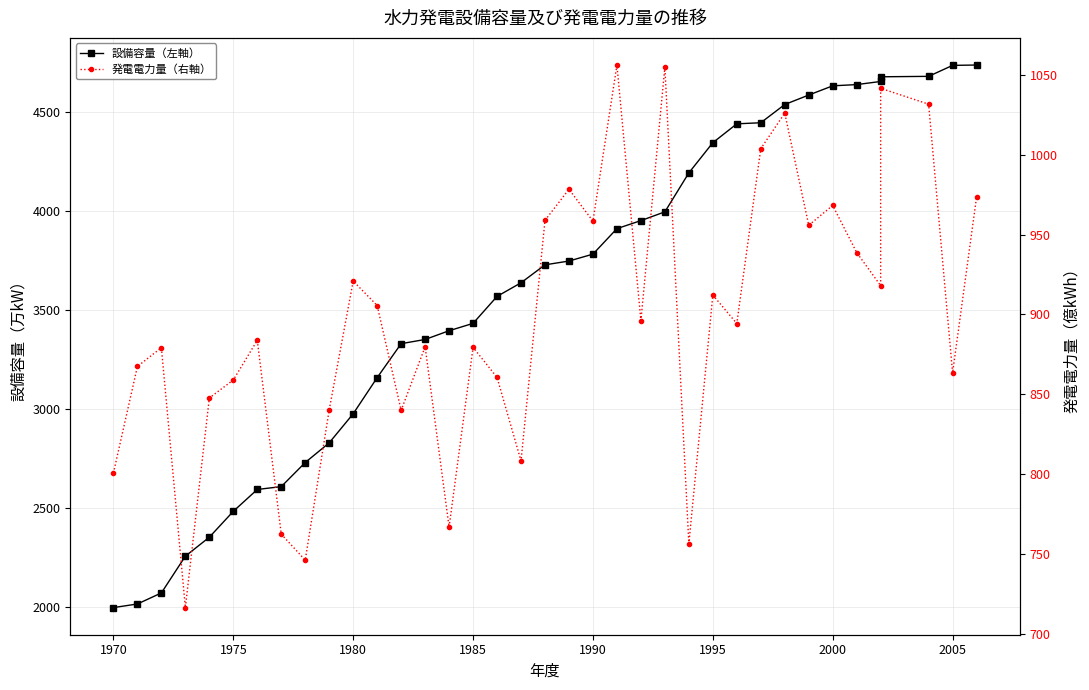

True or false: 設備容量（左軸） has more than 0 points higher than both neighbors.

False